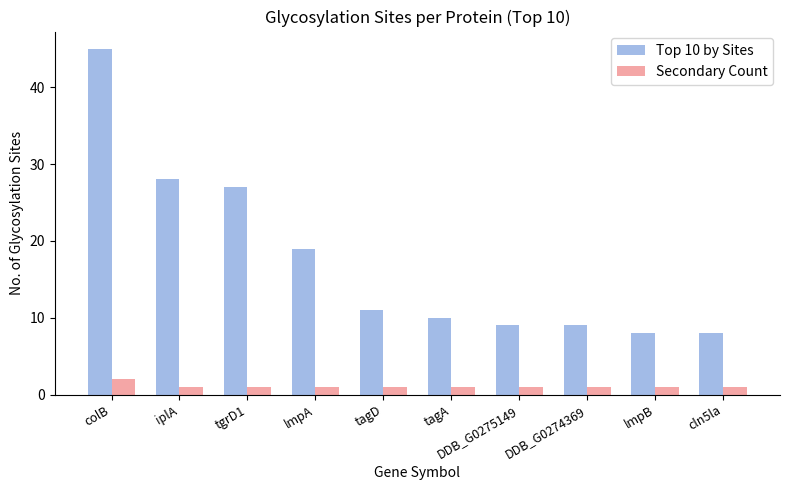

At how many categories does at least one series exceed 18?

4